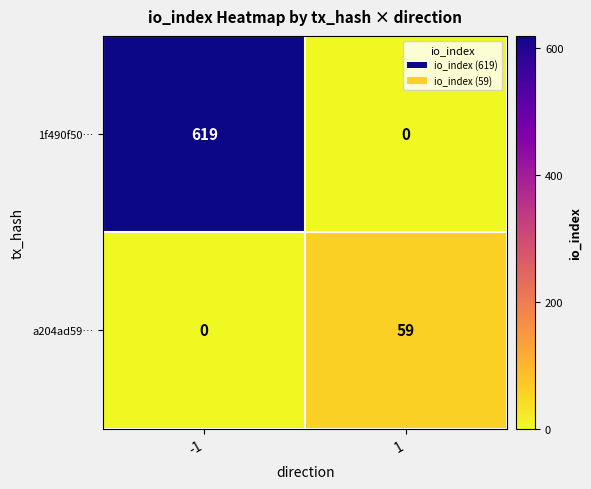

What is the difference between the a204ad59… values at 1 and -1?

59